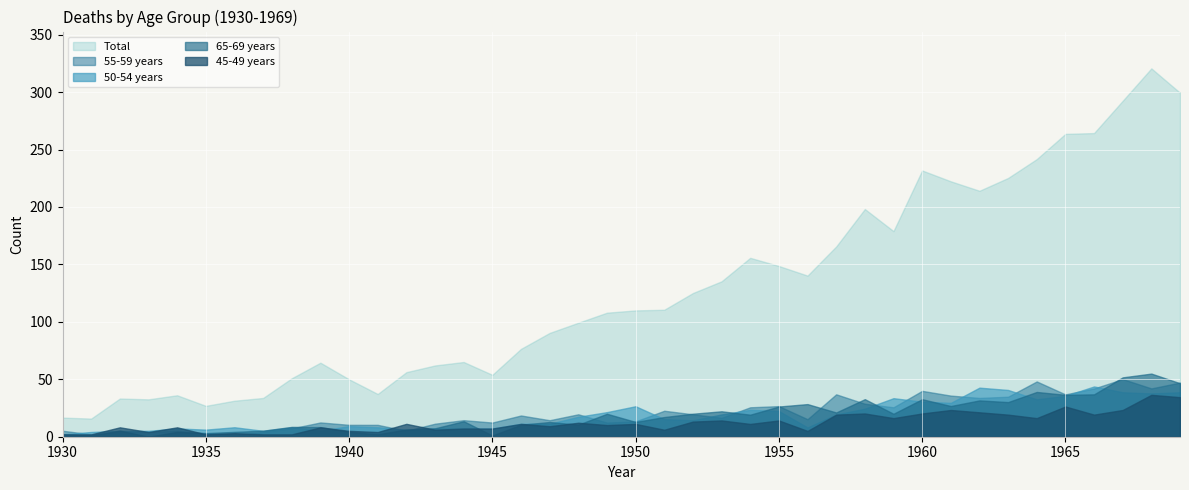

What are all the series names shown in the legend?

Total, 55-59 years, 50-54 years, 65-69 years, 45-49 years